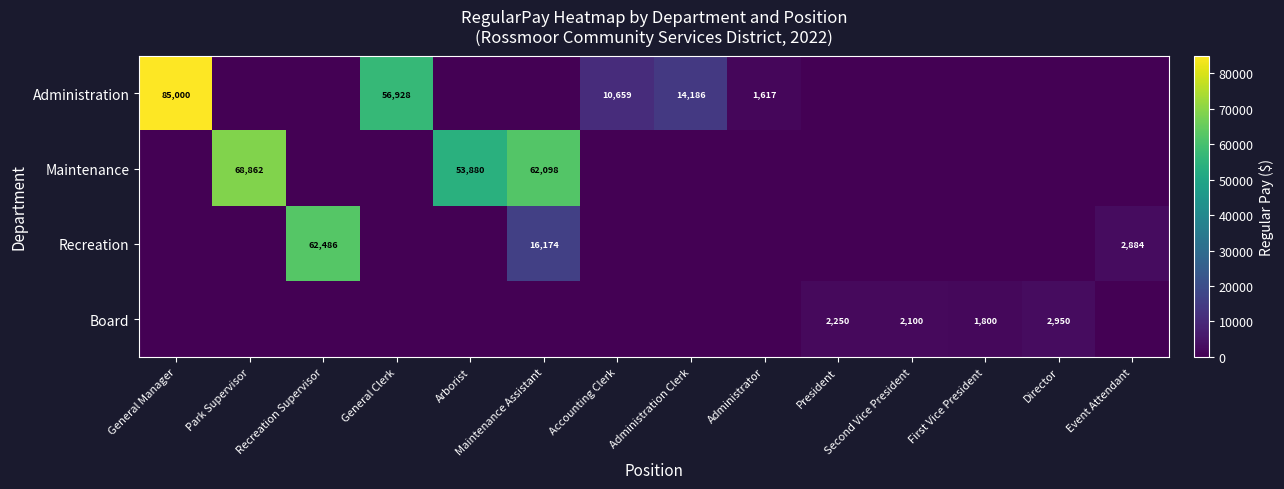

True or false: Administration has a value of 1617 at Administrator.

True